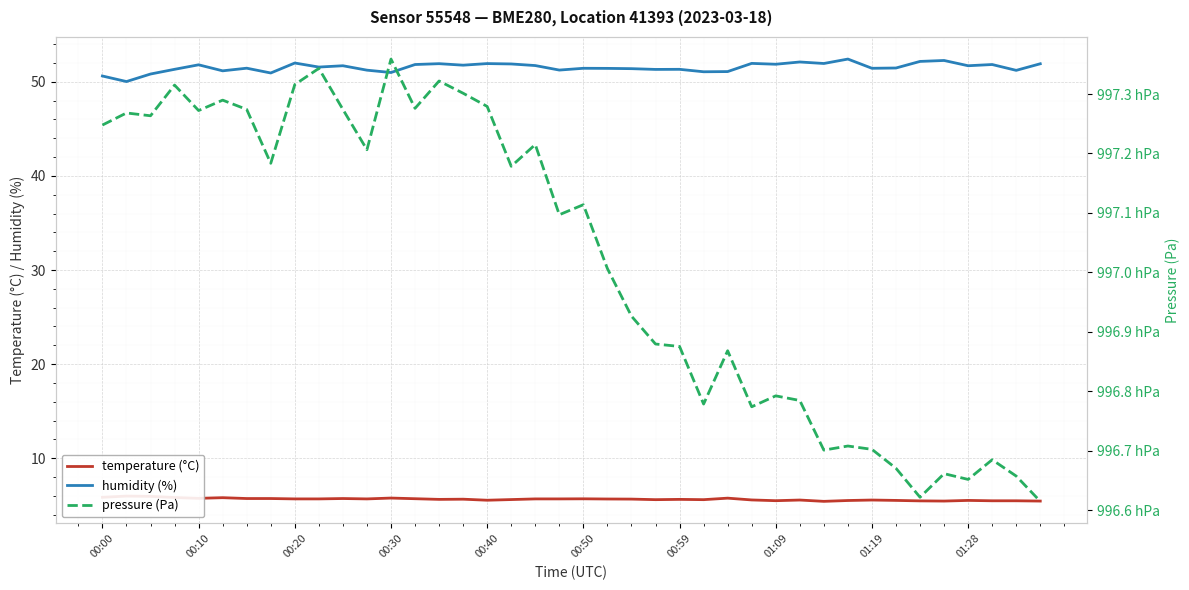

What is the lowest value of the humidity (%) series?

50.0